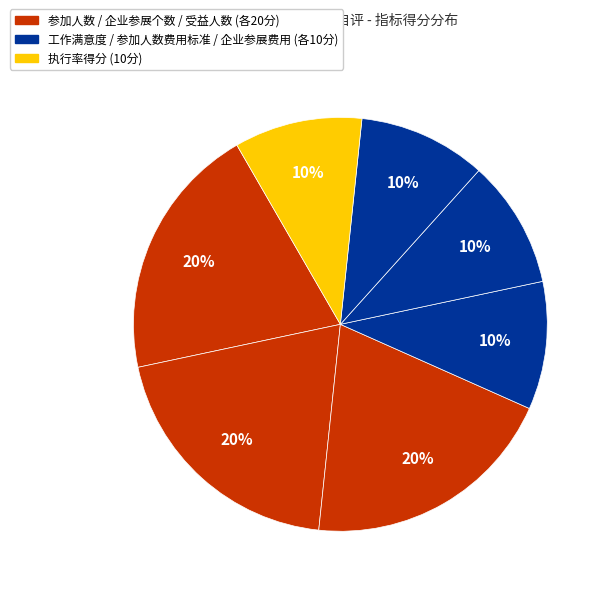

Does any single category account for the majority?

No